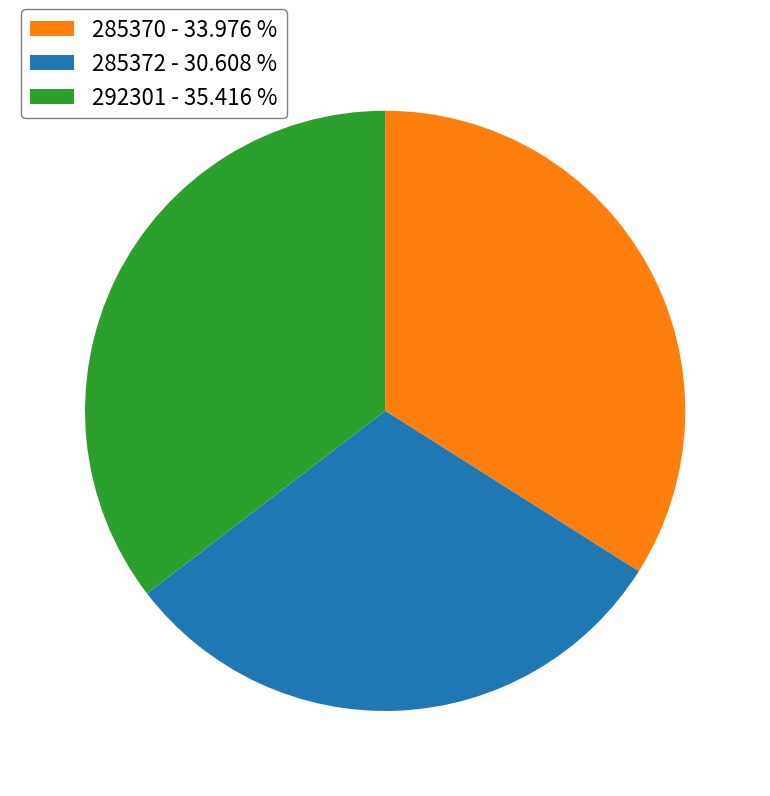

What is the ratio of the value at 285370 - 33.976 % to the value at 285372 - 30.608 %?

1.1